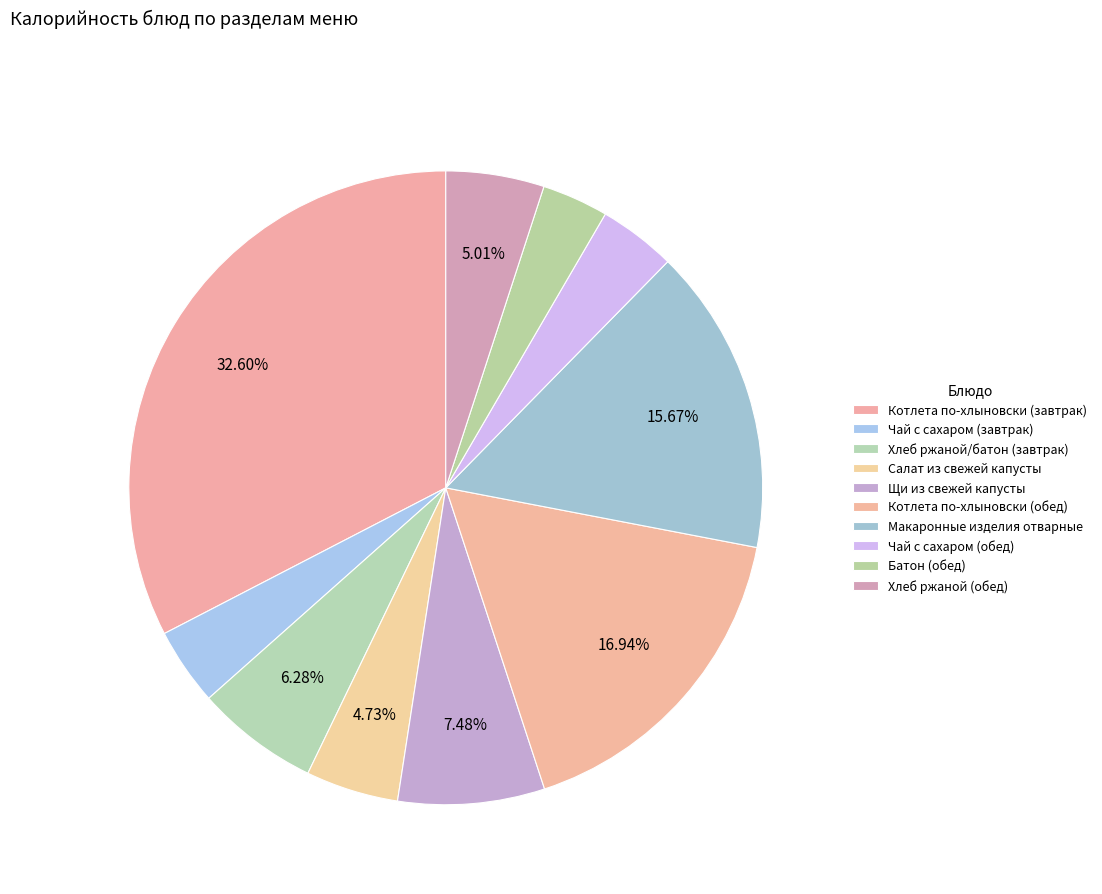

Do Чай с сахаром (обед) and Хлеб ржаной (обед) together represent more than half of the pie?

No